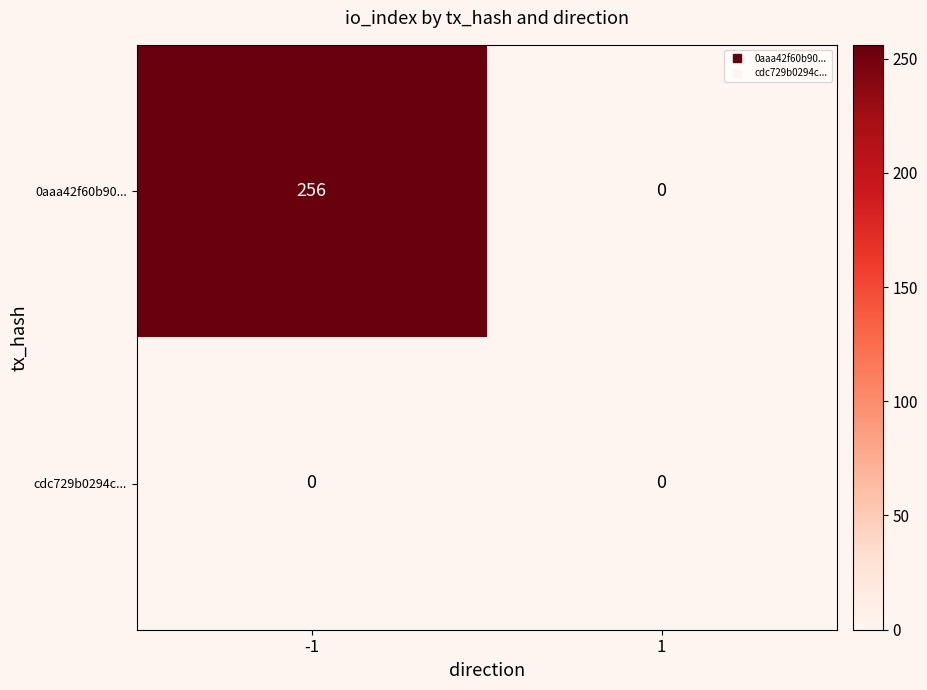

Rank the categories by 0aaa42f60b90... value from highest to lowest.

-1, 1